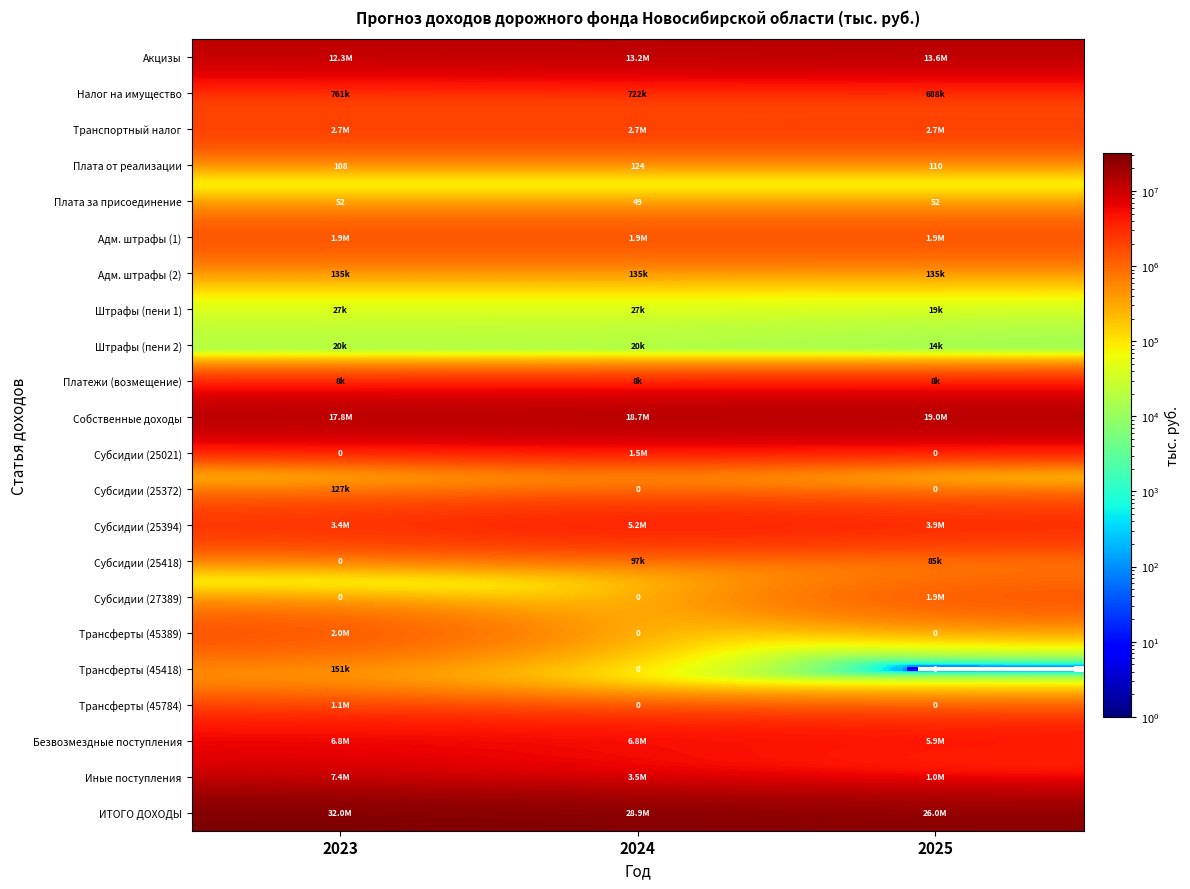

How many Плата за присоединение values are between 49 and 52?

3